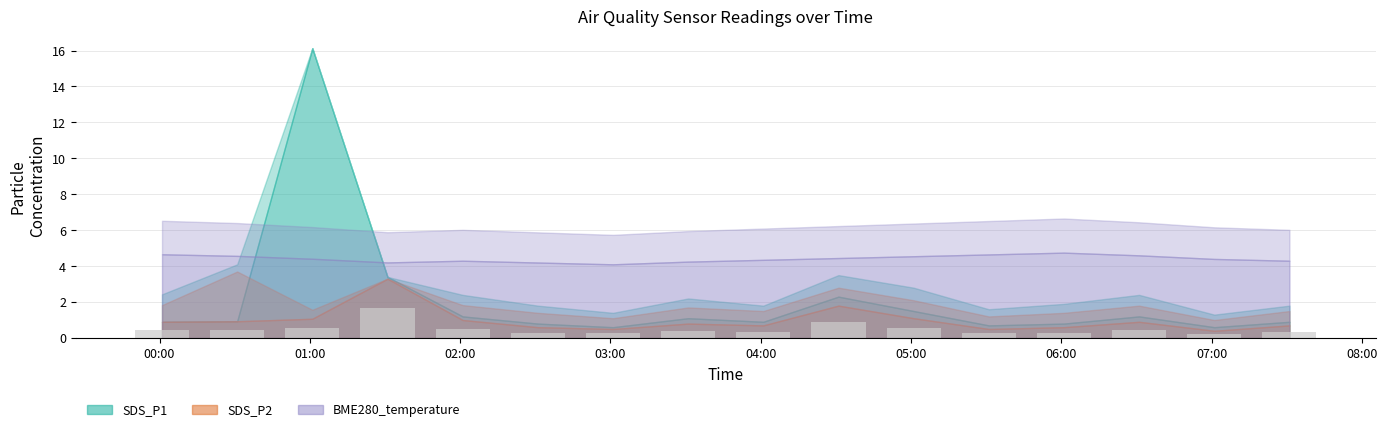

What is the value of the 14th bar from the left?

0.5